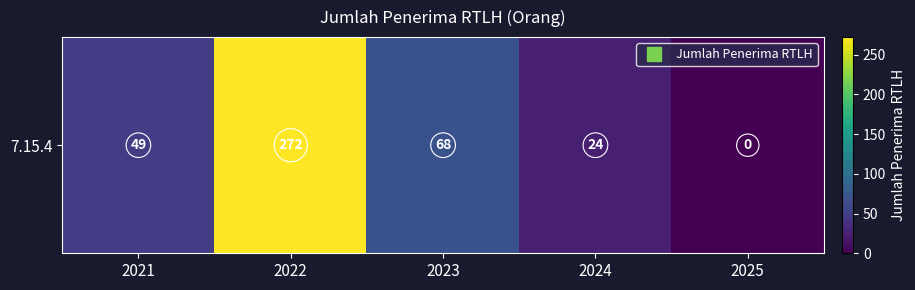

True or false: the data shows 0 at 2025.

True